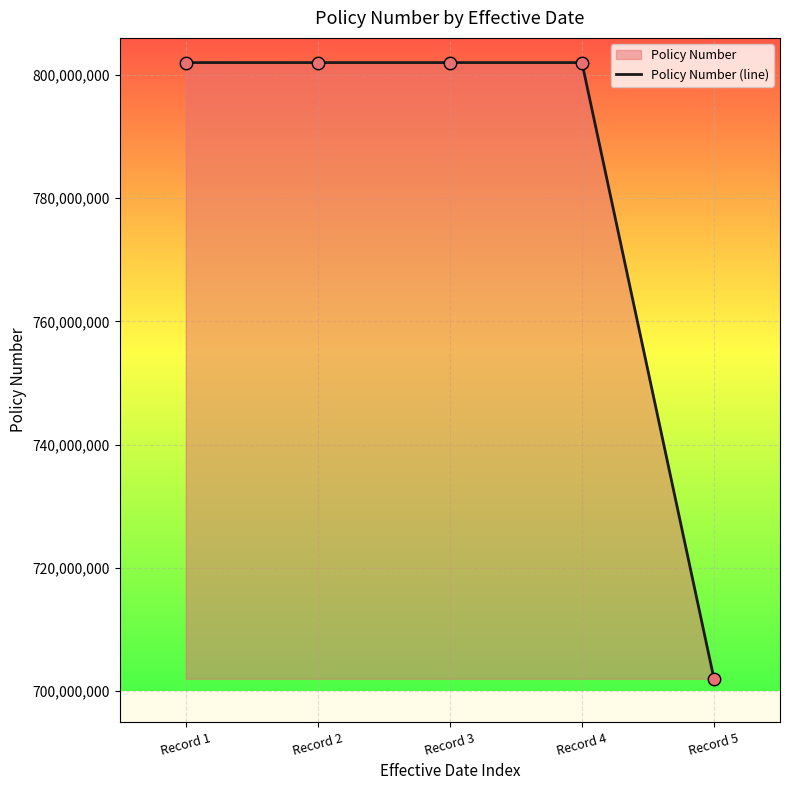

Between Record 1 and Record 4, which is larger?

Record 1